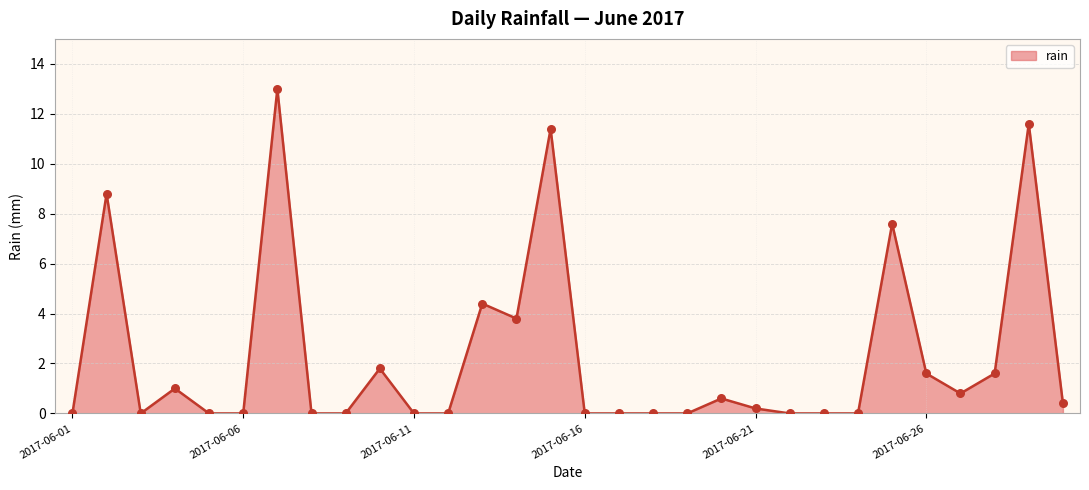

What is the difference between the maximum and minimum values?

13.0